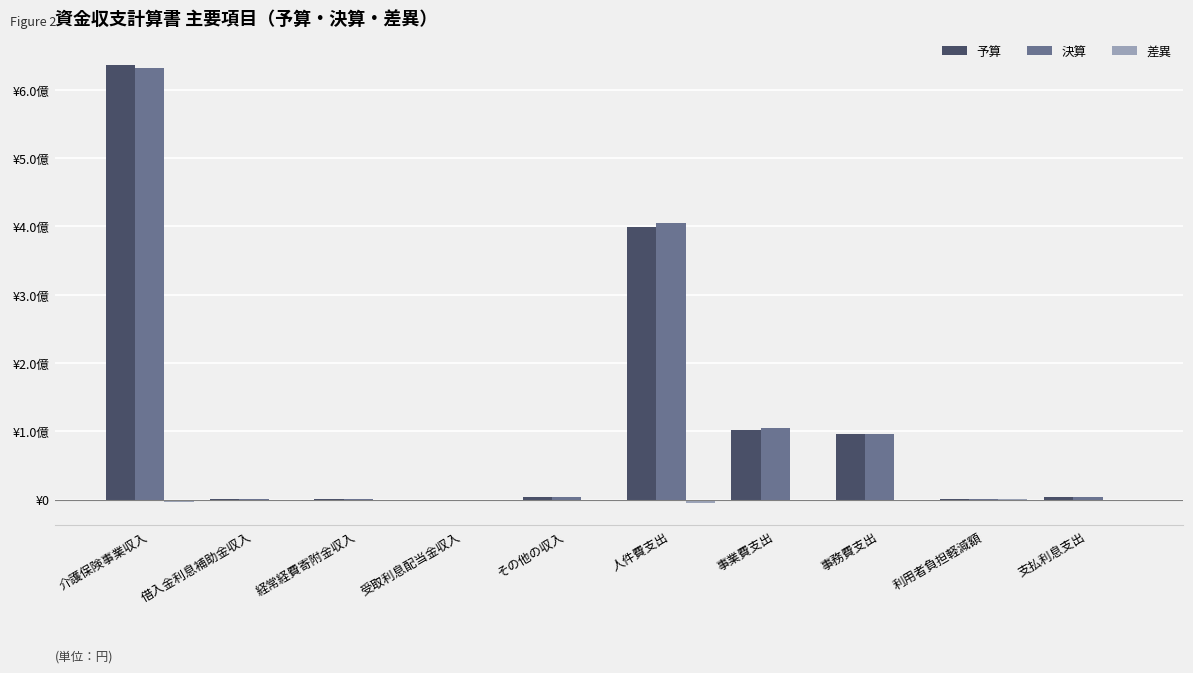

What is the value of the 予算 bar at the 2nd from the left?

1130000